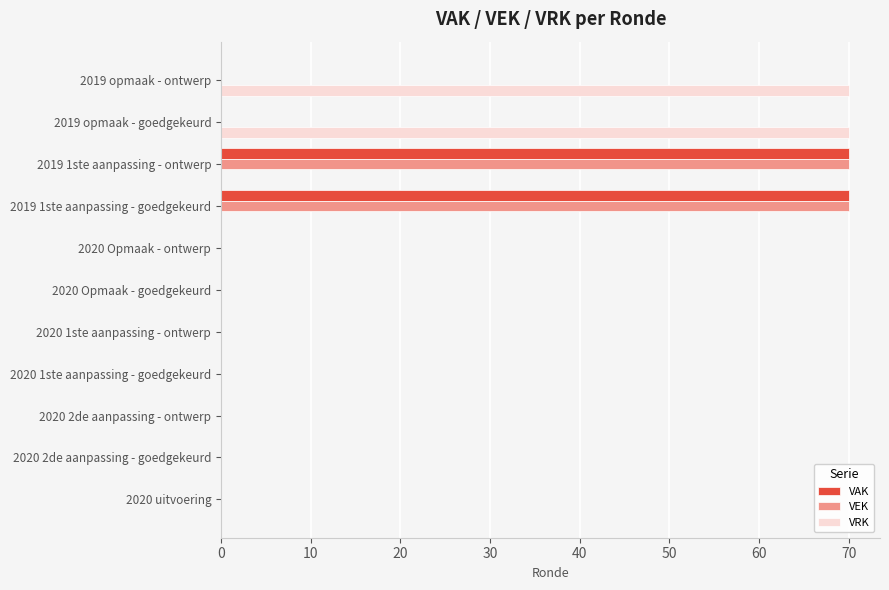

What is the highest value of the VAK series?

70